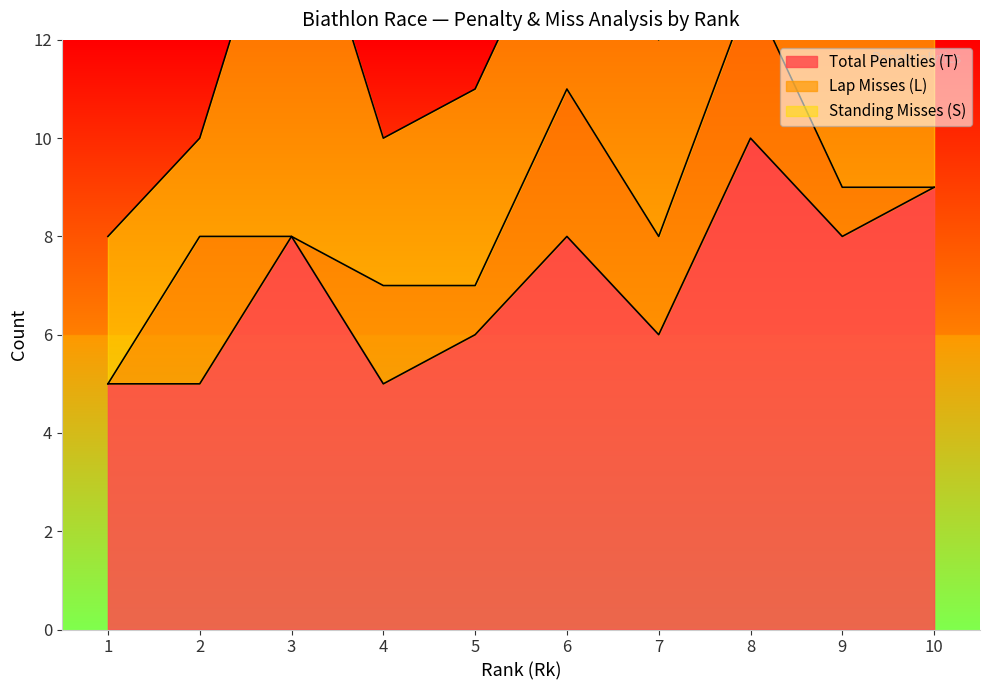

Is it true that Standing Misses (S) equals 5 at 9?

True